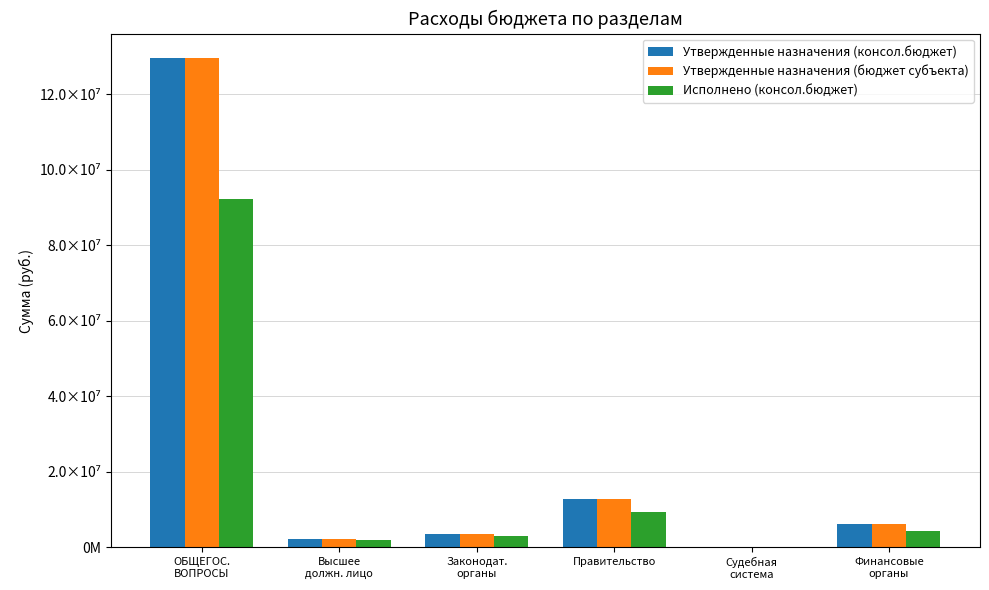

Are the bars grouped side by side (vs. stacked)?

Yes